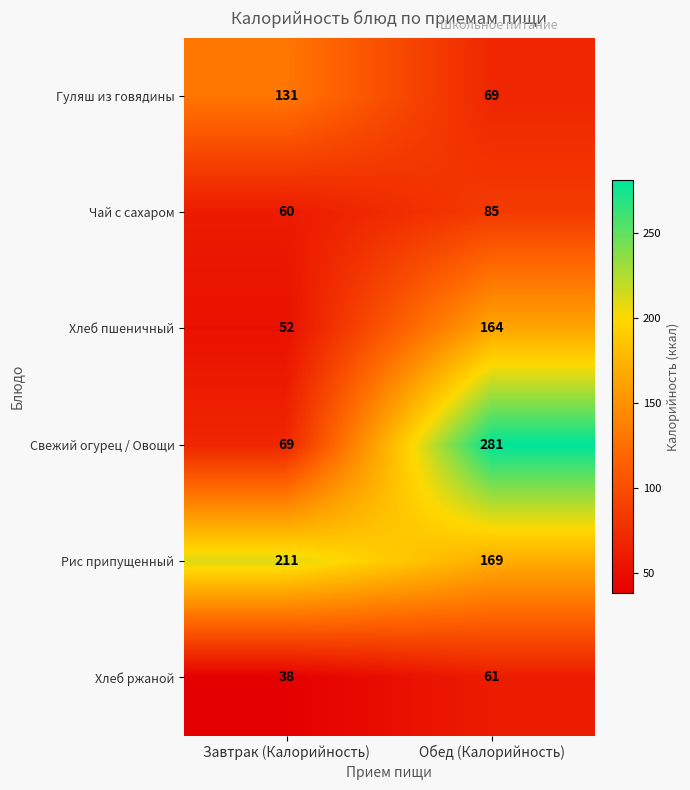

How many data points does each series have?

2